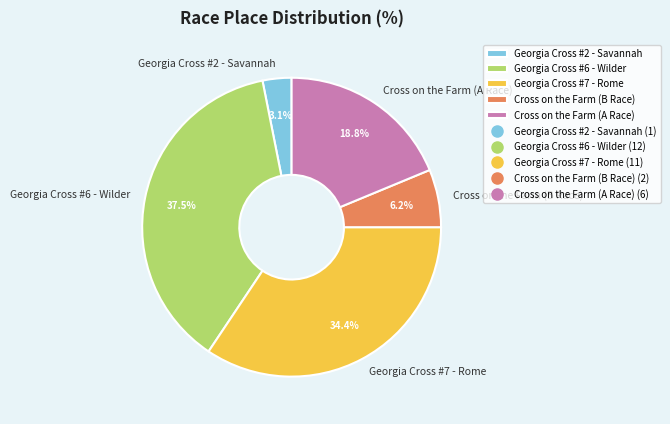

Is it true that Georgia Cross #6 - Wilder is 24% of the pie?

False